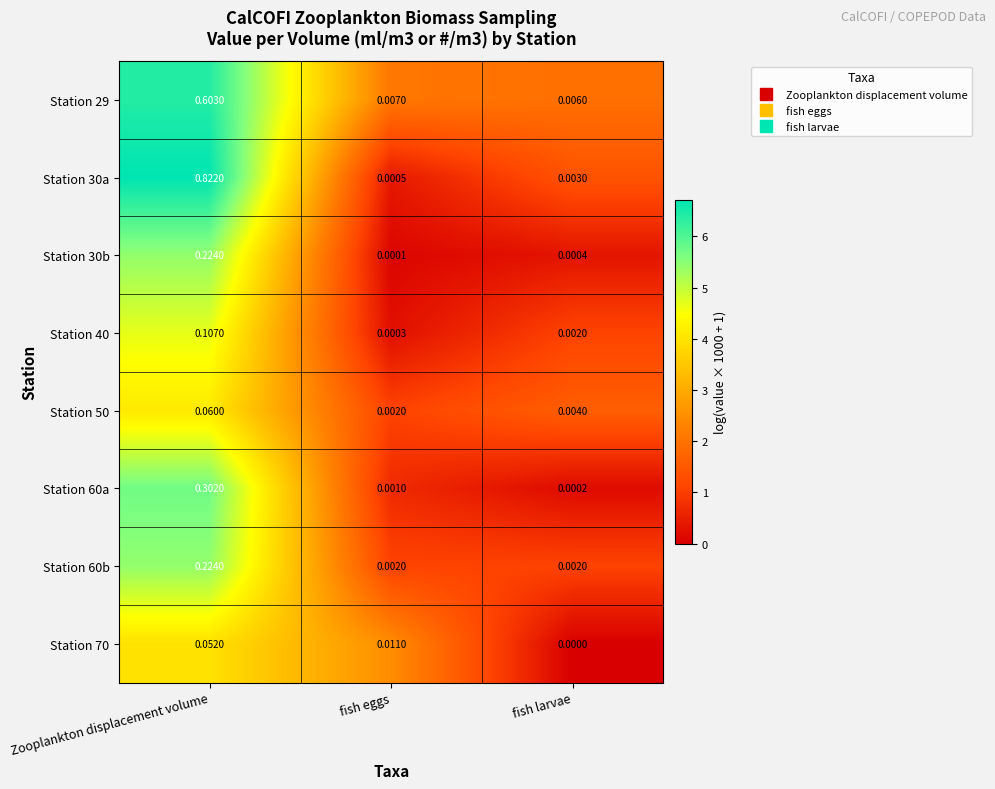

At how many categories does at least one series exceed 0?

3